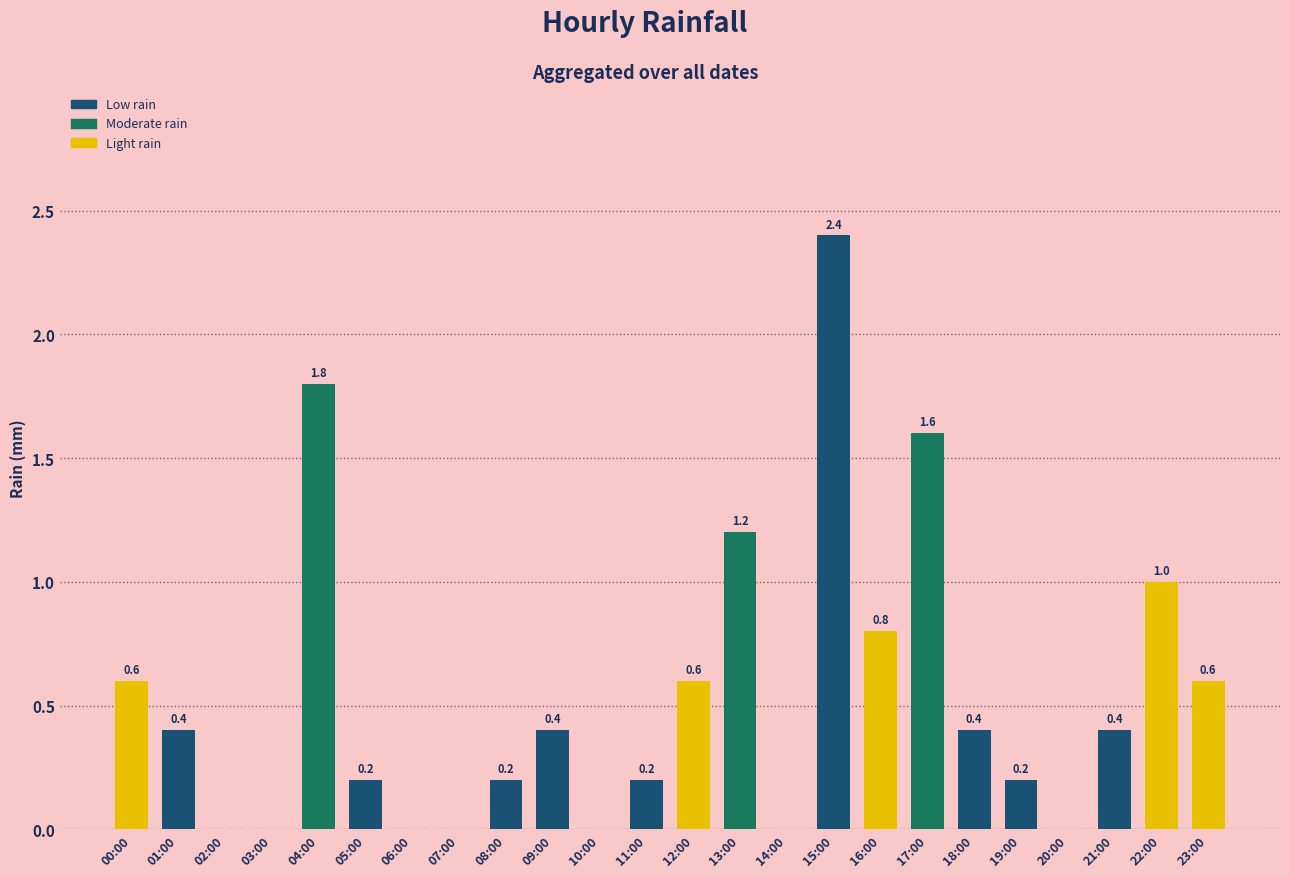

Which label corresponds to the largest value in the chart?

15:00